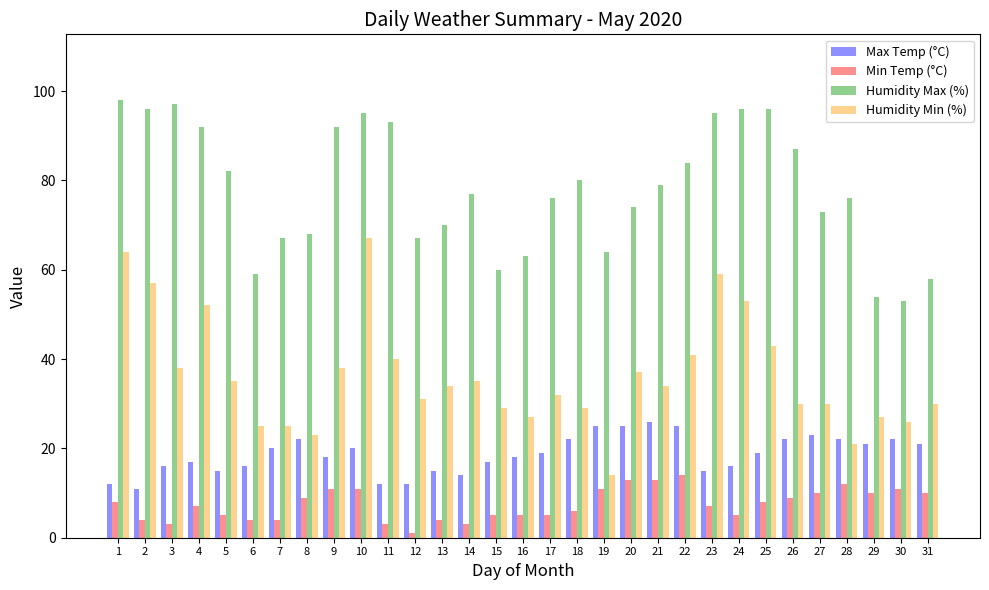

Does the chart contain any negative values?

No